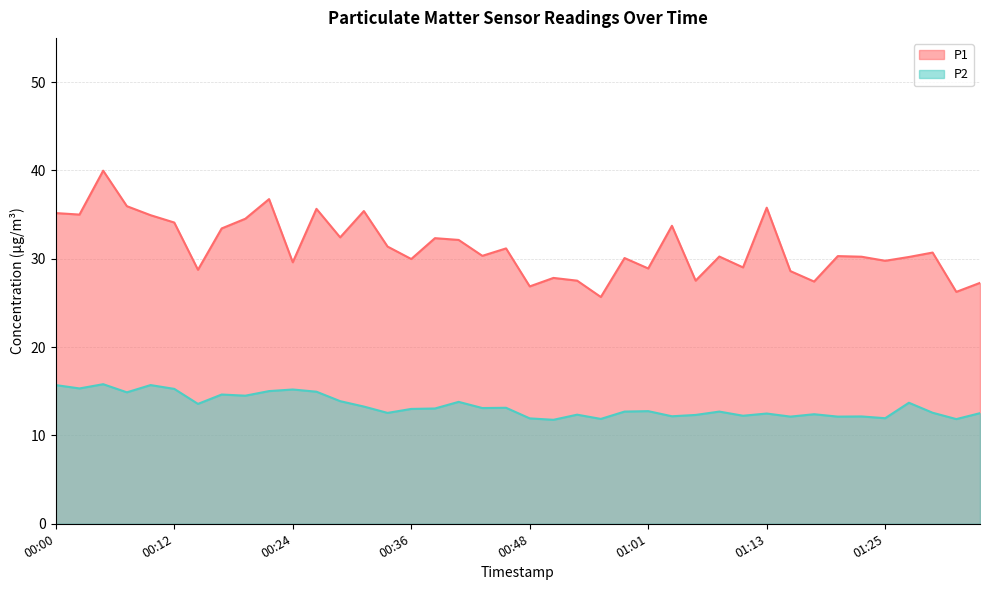

True or false: P2 has a value of 15.8 at 00:05.

True